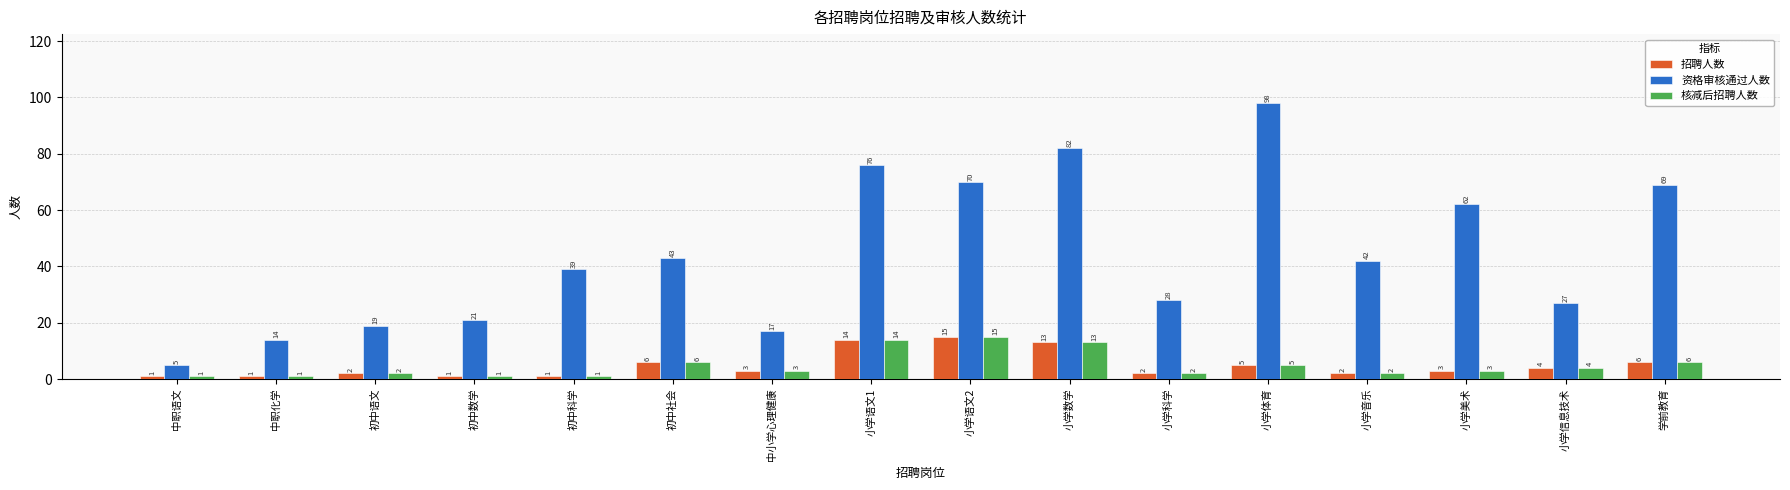

At which label does 招聘人数 first exceed 3?

初中社会